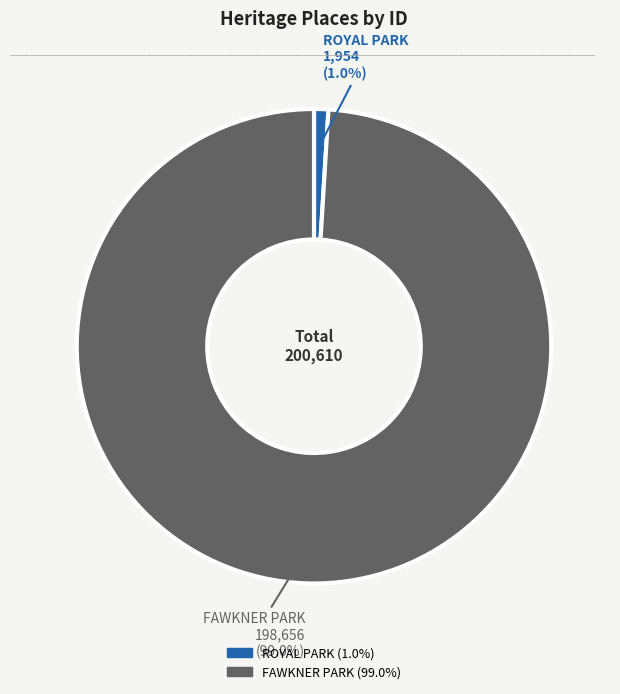

Rank the categories by value from highest to lowest.

FAWKNER PARK, ROYAL PARK